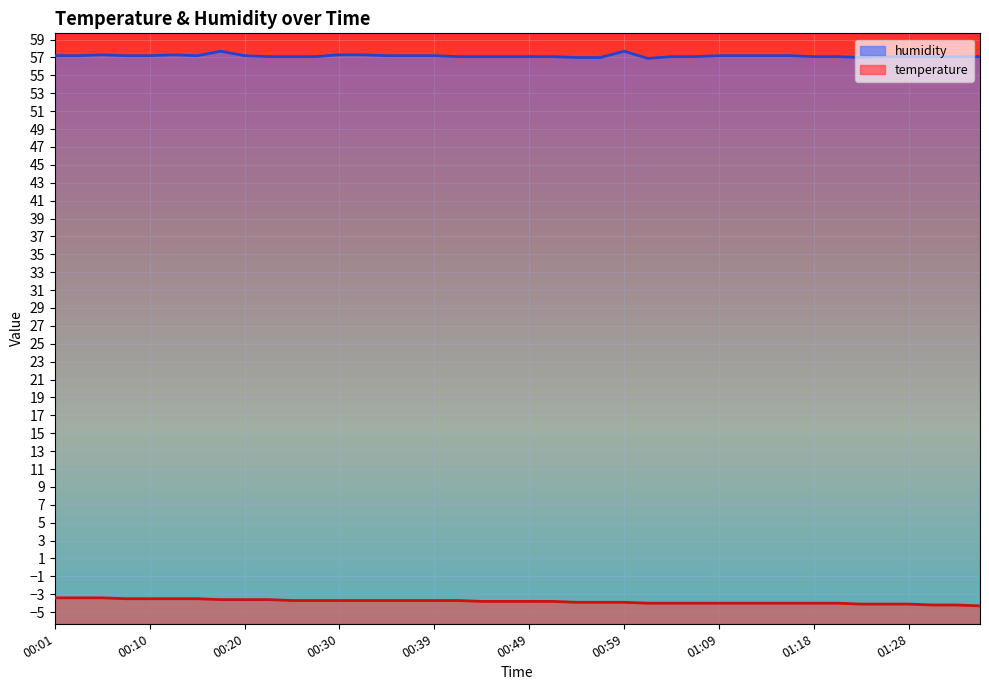

What value does the temperature series have at 00:37?

-3.7